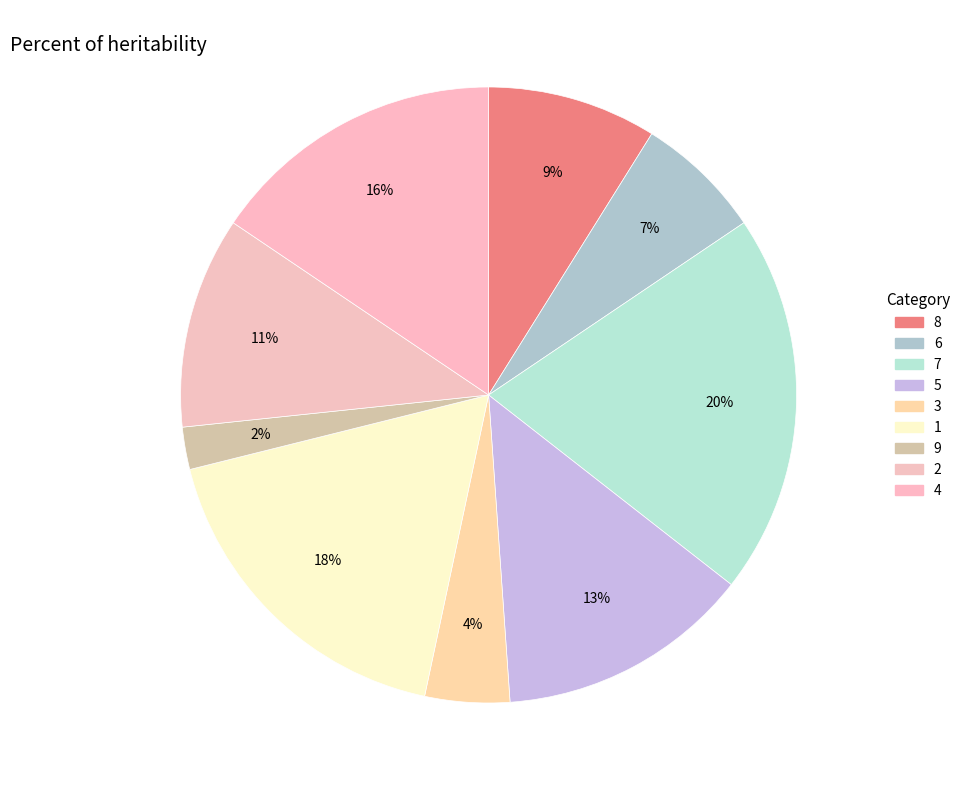

The 5 slice represents 26% of the pie. True or false?

False